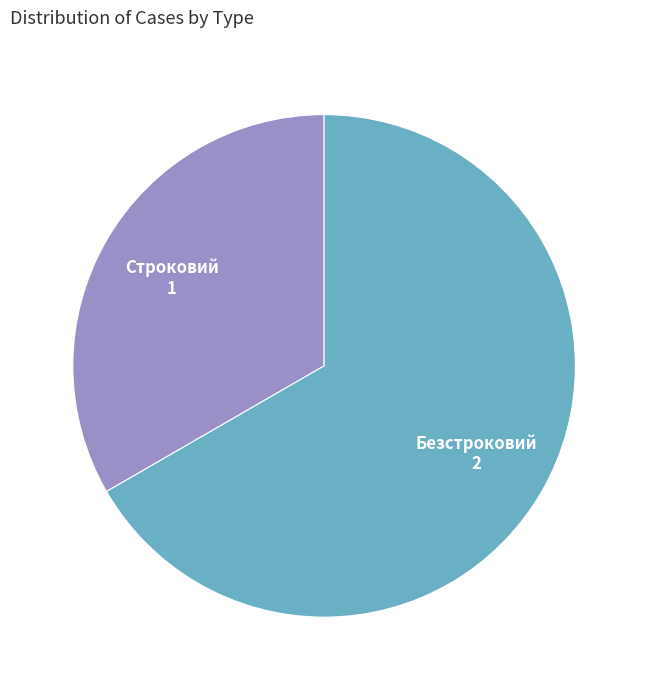

Is there a majority slice in this chart?

Yes